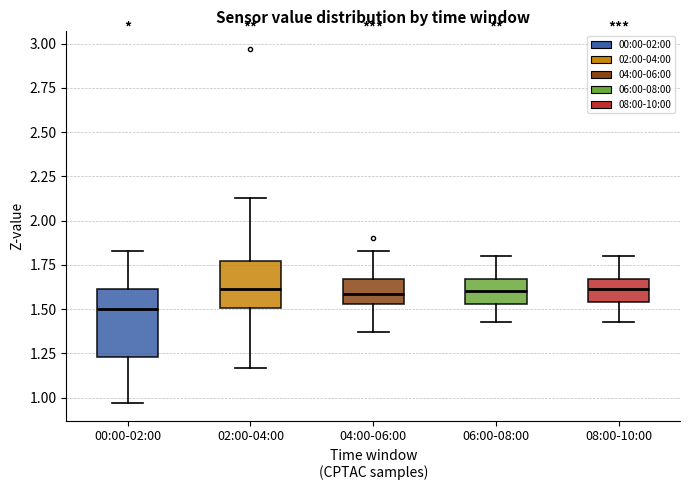

Which box has the lowest median line?

00:00-02:00